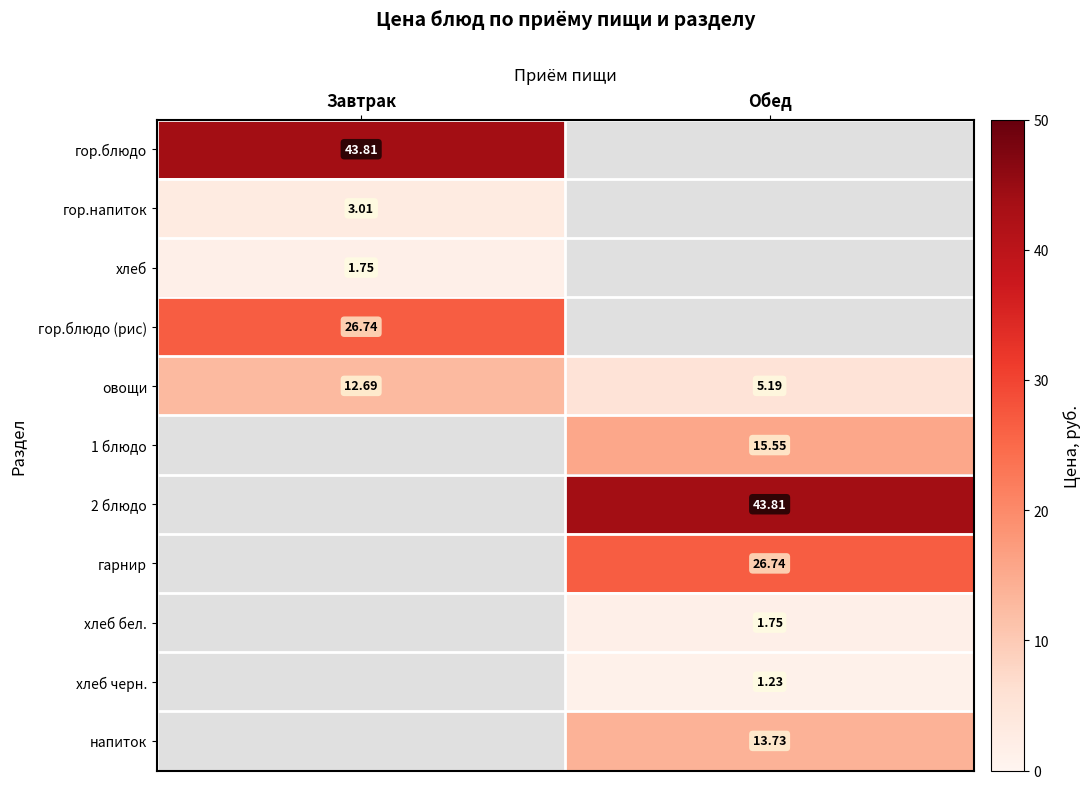

How many data points in овощи are above 12?

1